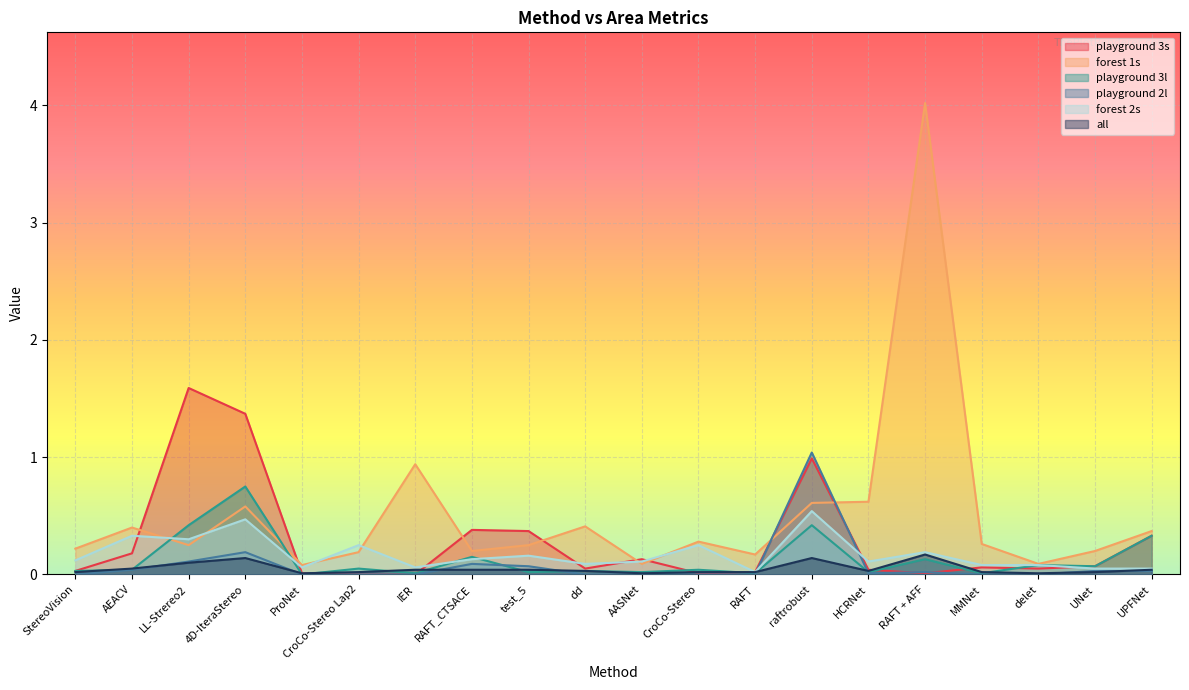

Between CroCo-Stereo Lap2 and MMNet, which series saw the biggest shift?

forest 2s